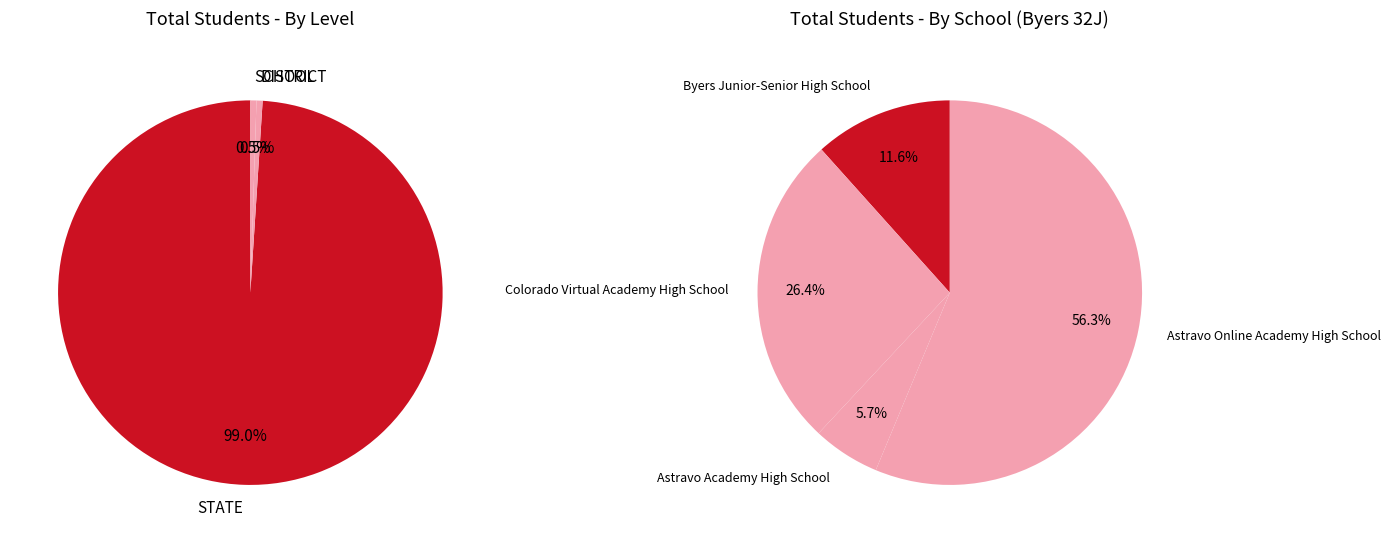

Combined, do DISTRICT and SCHOOL account for over 50%?

No